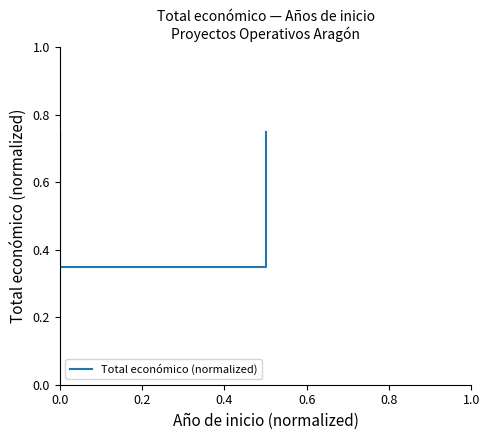

Does the chart have visible grid lines?

No